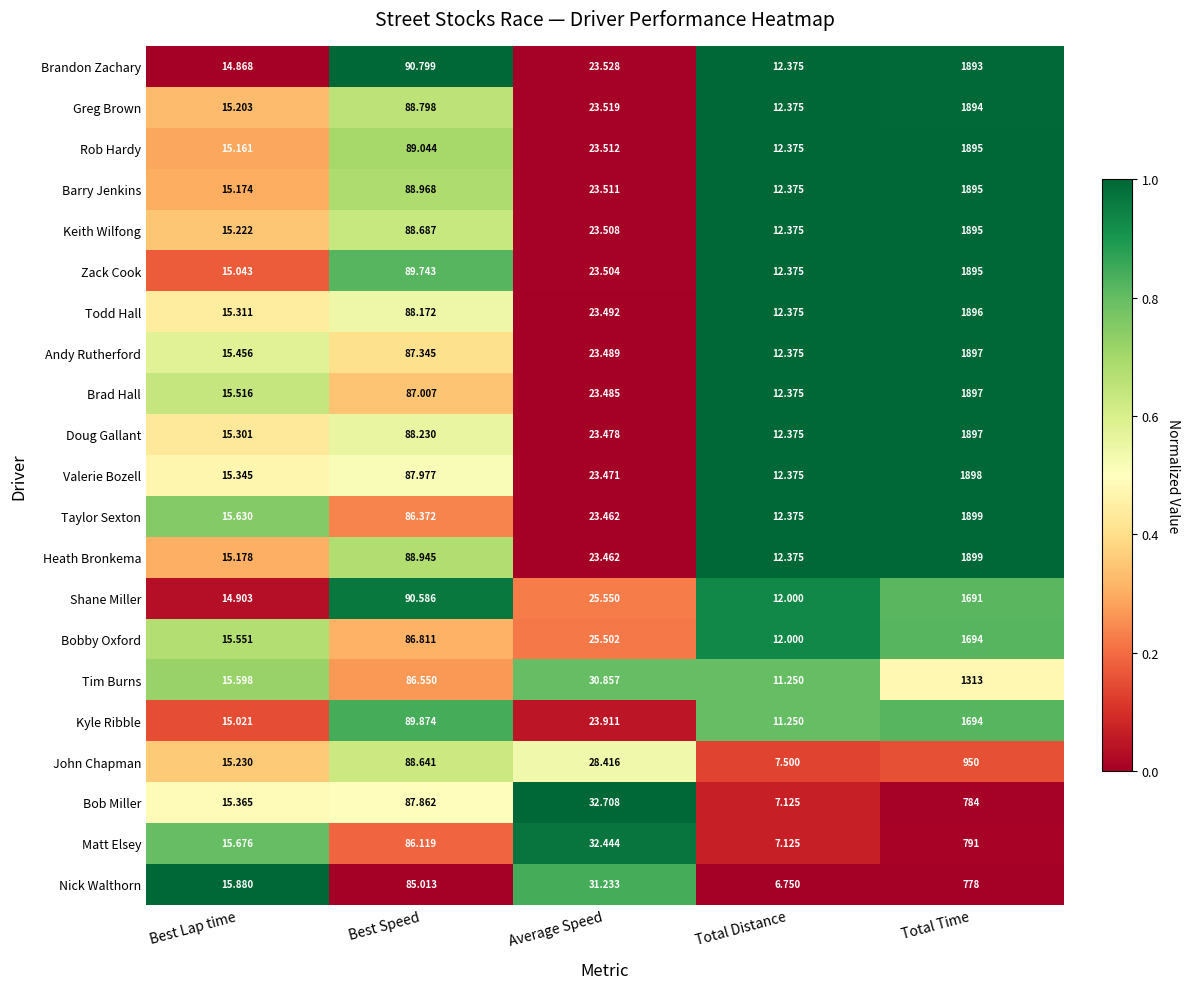

Rank the categories by Barry Jenkins value from lowest to highest.

Total Distance, Best Lap time, Average Speed, Best Speed, Total Time